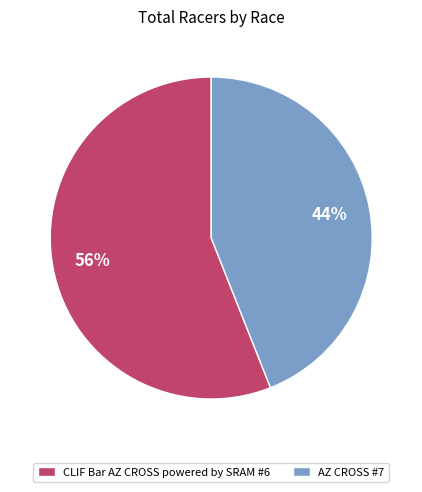

Approximately how many times larger is the value at CLIF Bar AZ CROSS powered by SRAM #6 compared to AZ CROSS #7?

1.3